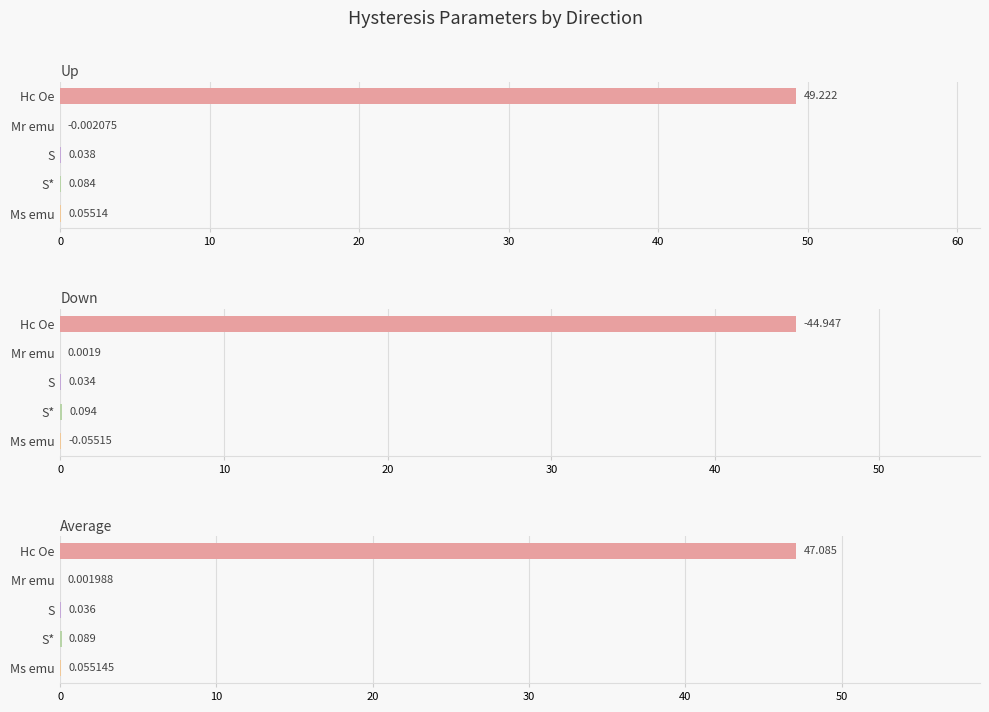

Is the value of Average at Ms emu greater than the value of Down at S?

Yes